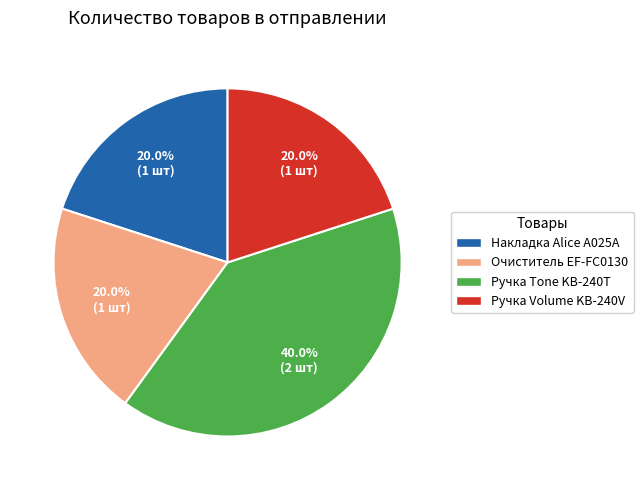

Which has a higher value, Очиститель EF-FC0130 or Ручка Tone KB-240T?

Ручка Tone KB-240T